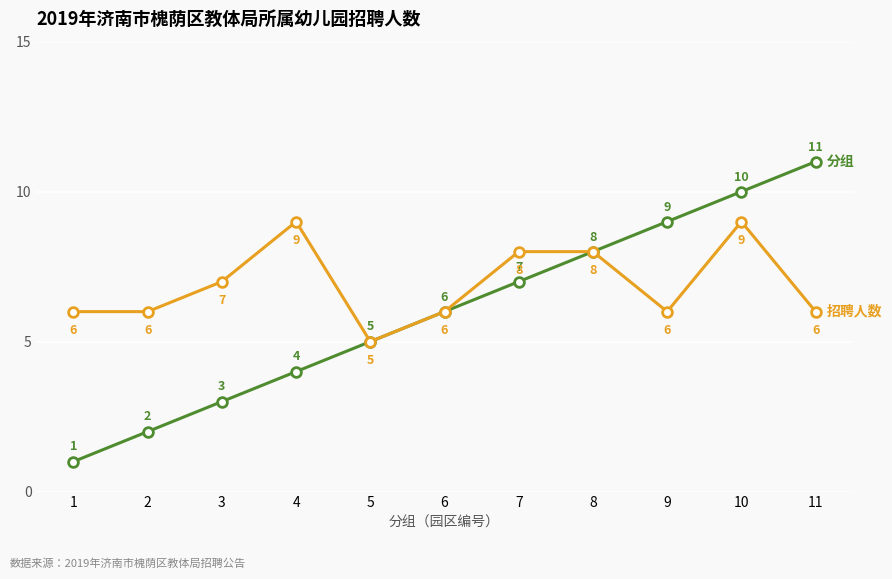

What is the maximum value shown in the chart?

11